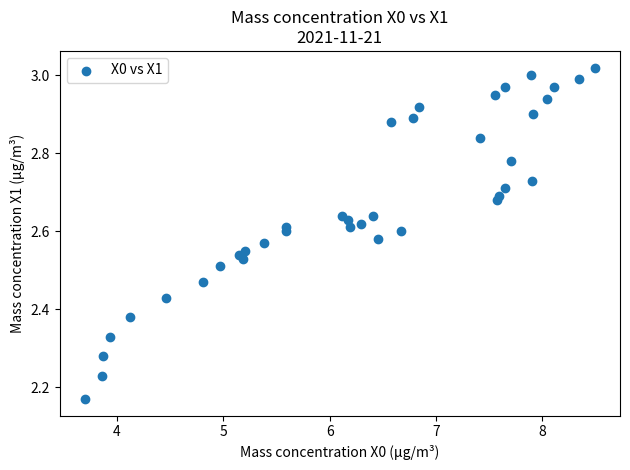

What is the range of X values (max minus min)?

4.8